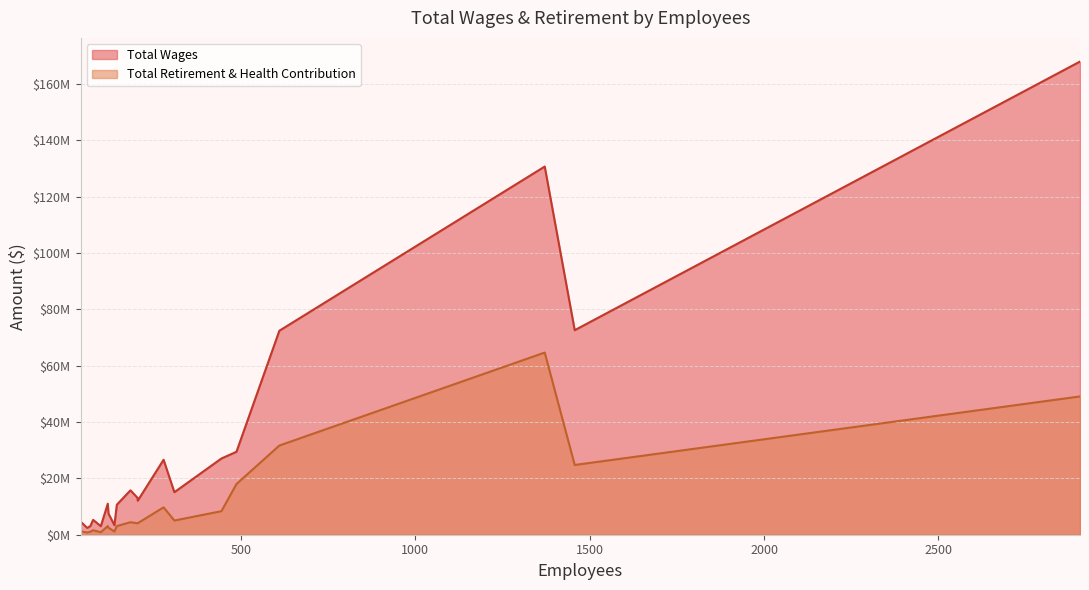

Reading left to right, list all the values displayed in this chart.

Total Wages: 2906=168012676	1371=130732805	1457=72625435	610=72429166	487=29448890	444=27075958	278=26616995	183=15765576	309=15096648	203=13136308	204=12091175	118=11024310	144=10658362	120=7524186	76=5282269	40=4659860	137=3387395	68=3062620	98=3017966	59=2416307
Total Retirement & Health Contribution: 2906=49100394	1371=64685083	1457=24763319	610=31666238	487=17998305	444=8362879	278=9723051	183=4435824	309=5042106	203=4076698	204=4094250	118=3059372	144=3080610	120=2498322	76=1595459	40=1235914	137=1128670	68=1072008	98=893990	59=781443